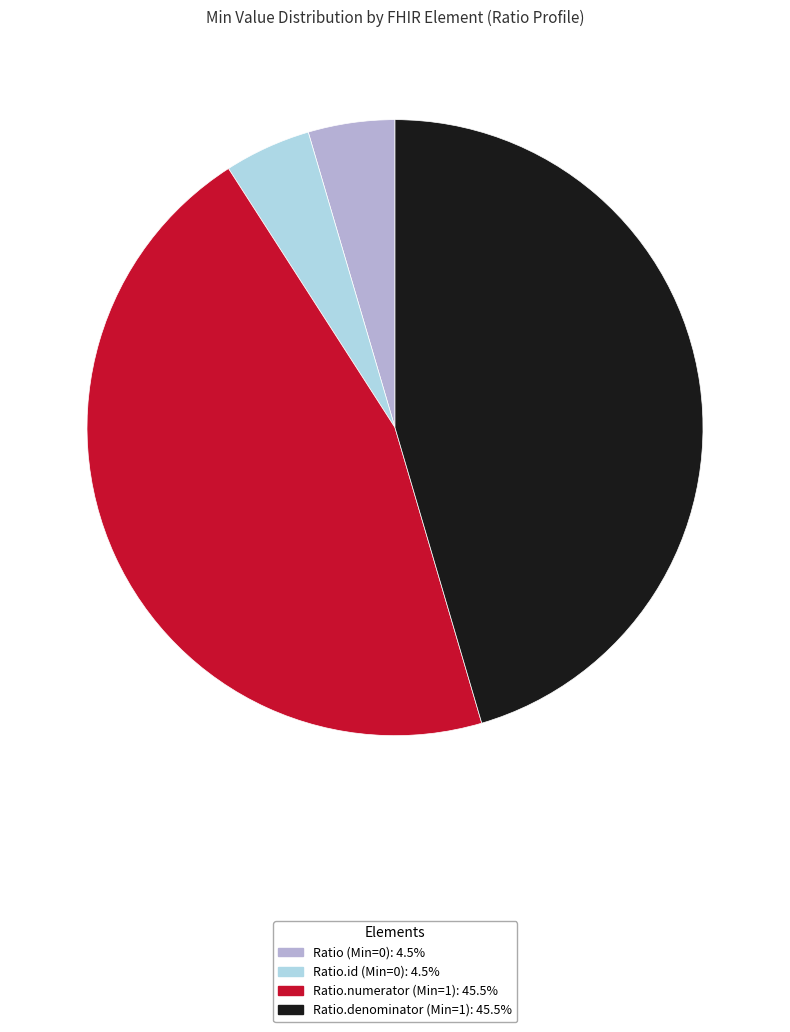

Is there any slice that represents more than half of the pie?

No